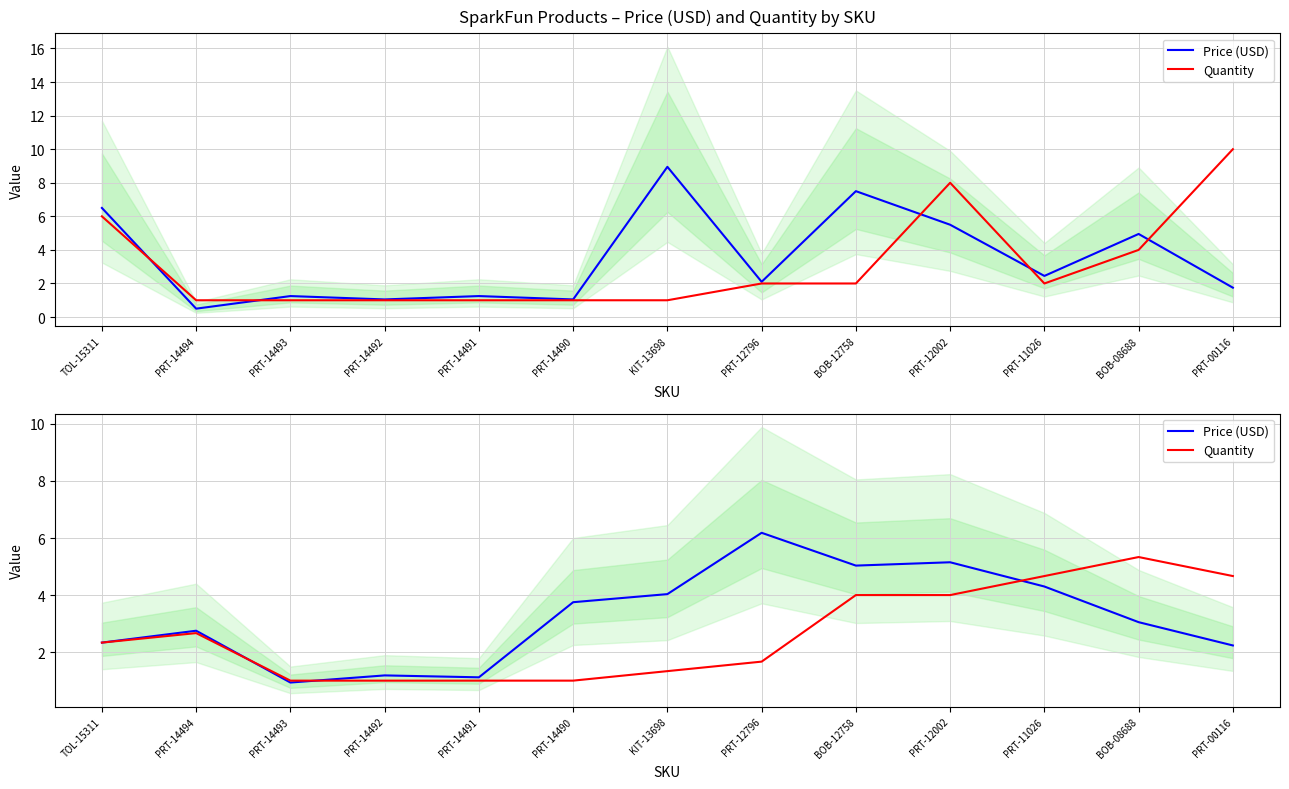

What are all the series names shown in the legend?

Price (USD), Quantity